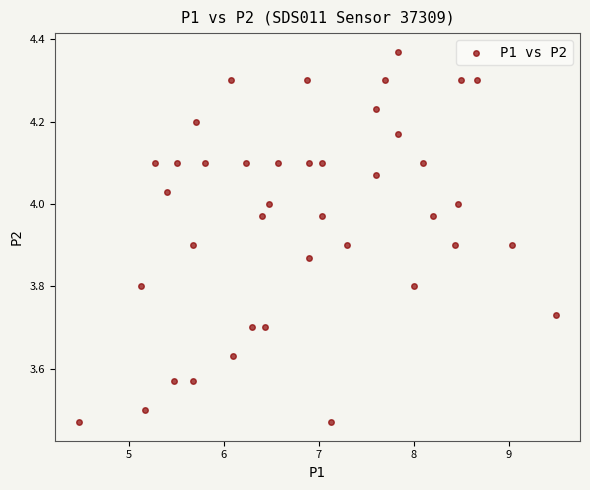

What is the range of X values (max minus min)?

5.0